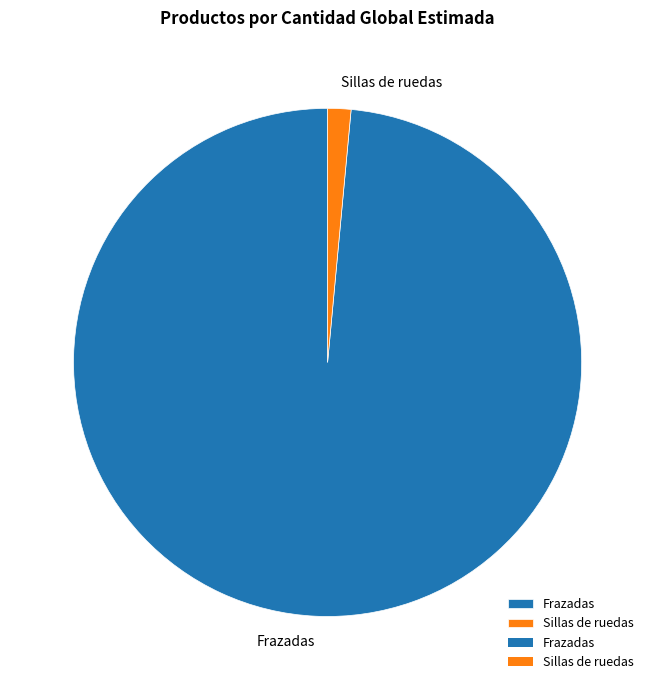

The Frazadas slice represents 99% of the pie. True or false?

True